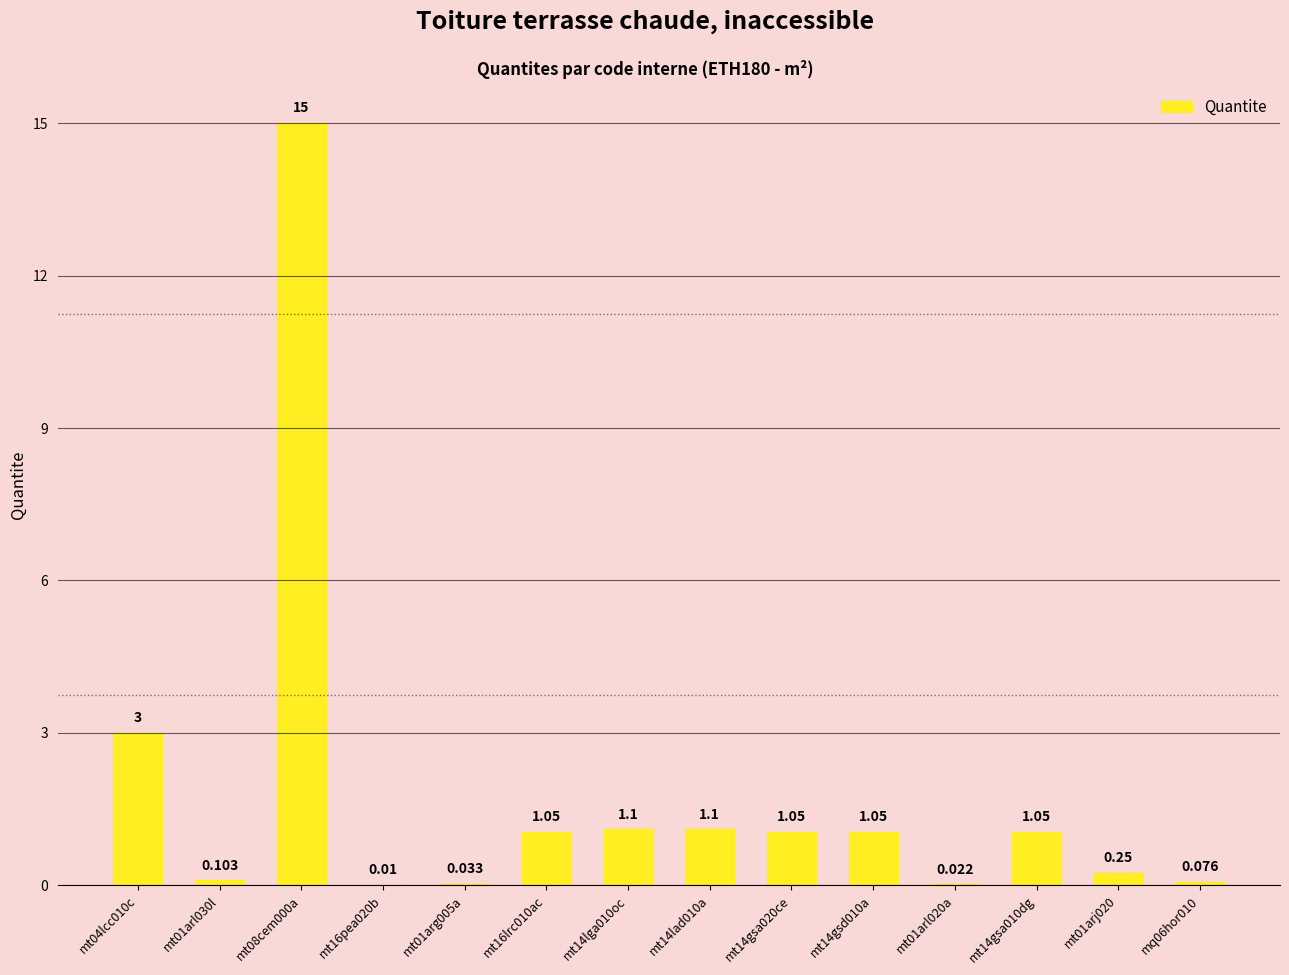

Count the number of values greater than 1.

8